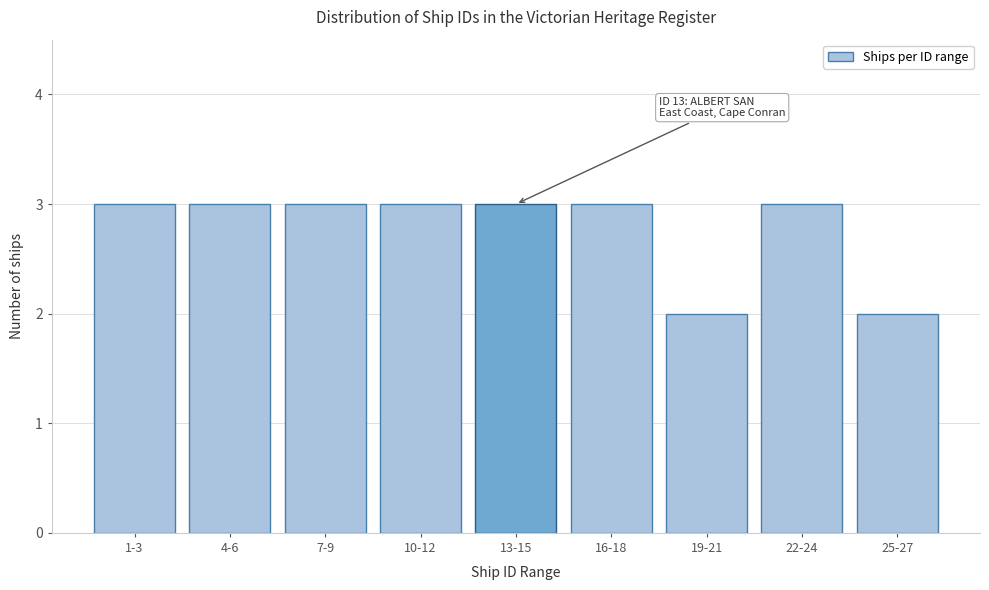

Reading right to left, extract all data points from this chart.

2	3	2	3	3	3	3	3	3